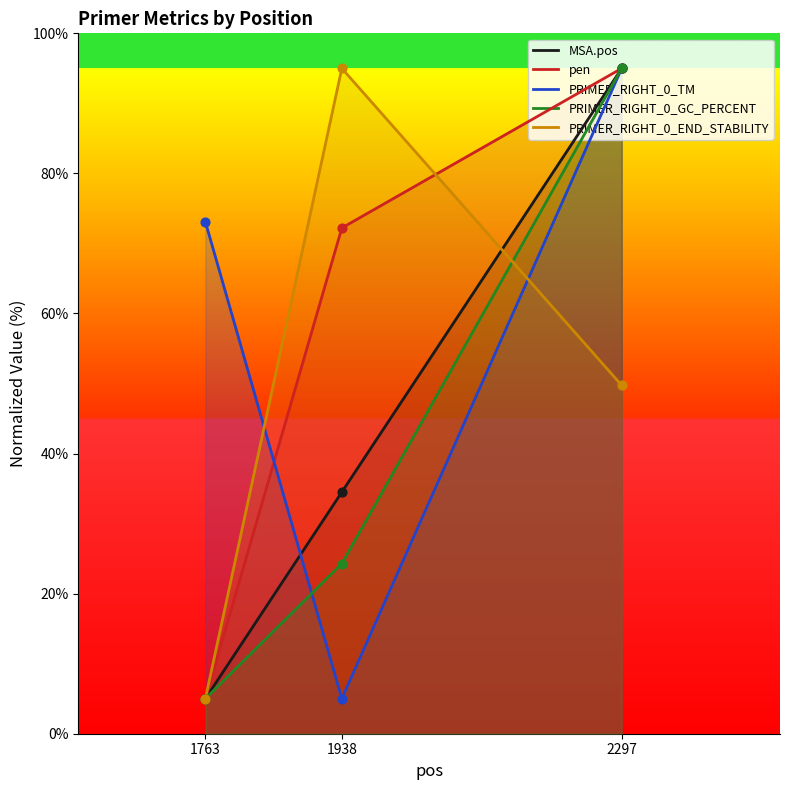

Which series has the largest total across all categories?

PRIMER_RIGHT_0_TM